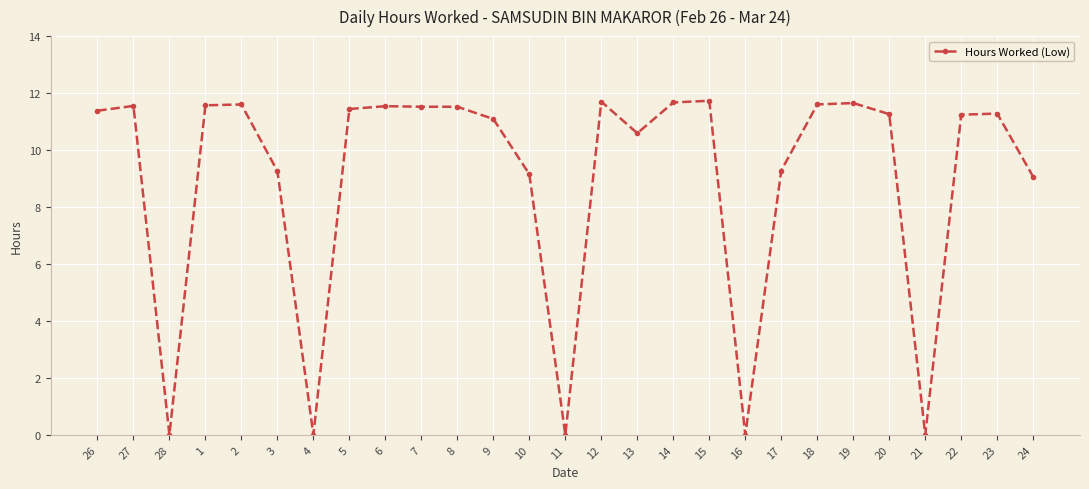

The chart shows a value of 11.5 at 8. True or false?

True